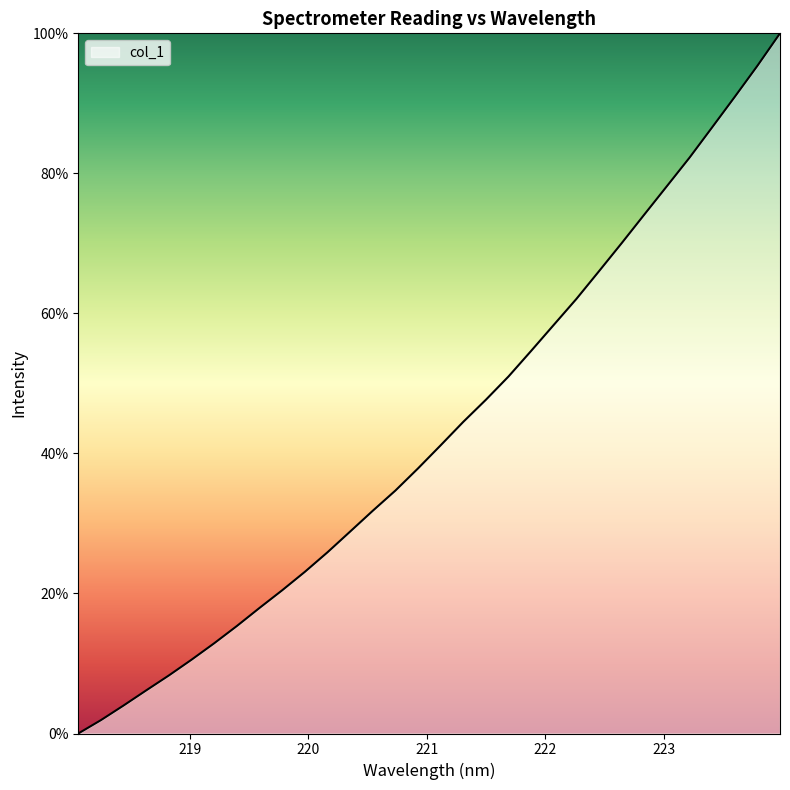

What is the maximum value shown in the chart?

100.0